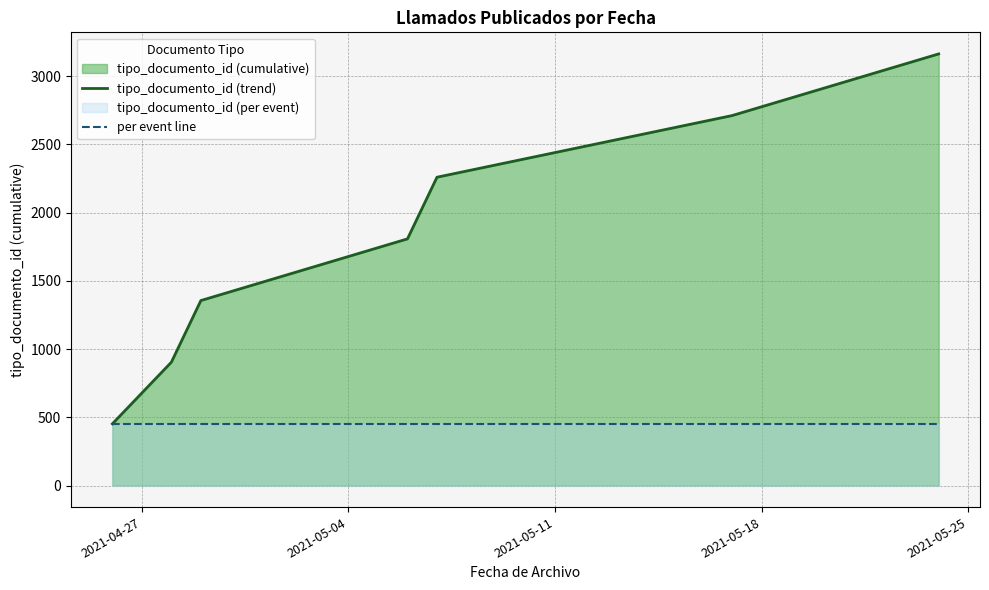

What is the sum of all per event line values?

3164